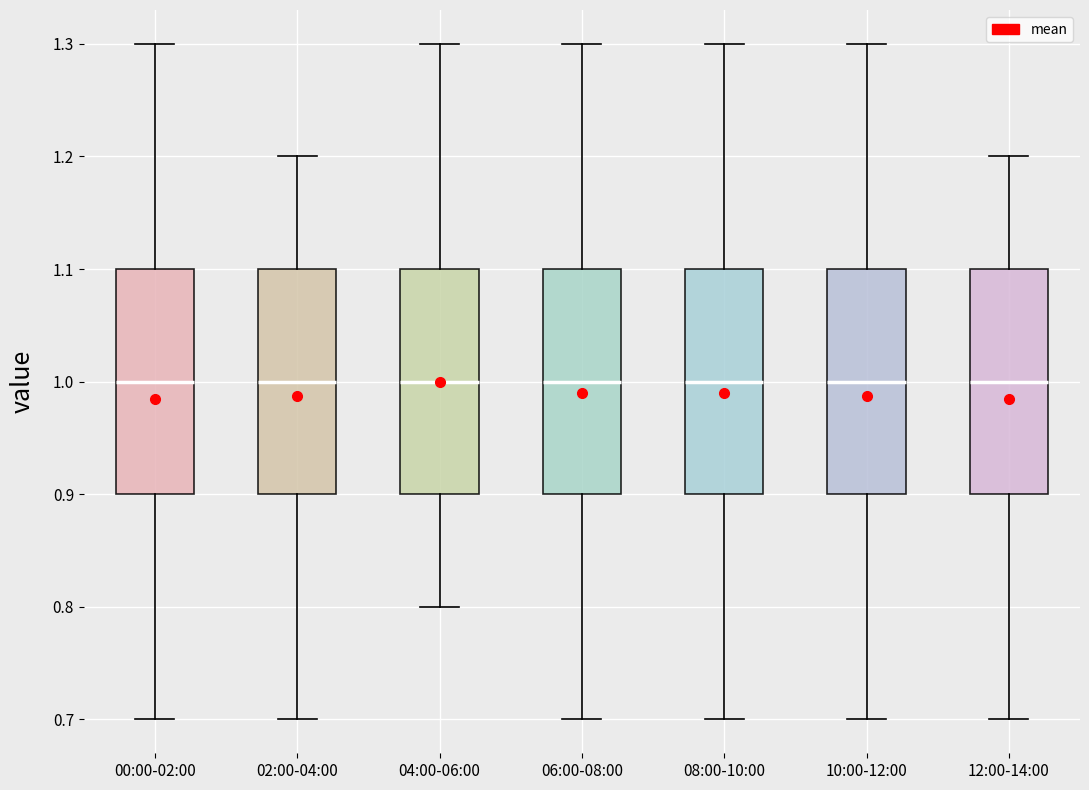

Reading left to right, transcribe this box plot: for each box, give where its median line is, the range the box spans, and where its two whiskers end, as read against the y-axis. The values are not printed on the chart, so give them approximately, as read against the axis.

00:00-02:00: median 1.0, box 0.9 to 1.1, whiskers 0.7 to 1.3
02:00-04:00: median 1.0, box 0.9 to 1.1, whiskers 0.7 to 1.2
04:00-06:00: median 1.0, box 0.9 to 1.1, whiskers 0.8 to 1.3
06:00-08:00: median 1.0, box 0.9 to 1.1, whiskers 0.7 to 1.3
08:00-10:00: median 1.0, box 0.9 to 1.1, whiskers 0.7 to 1.3
10:00-12:00: median 1.0, box 0.9 to 1.1, whiskers 0.7 to 1.3
12:00-14:00: median 1.0, box 0.9 to 1.1, whiskers 0.7 to 1.2